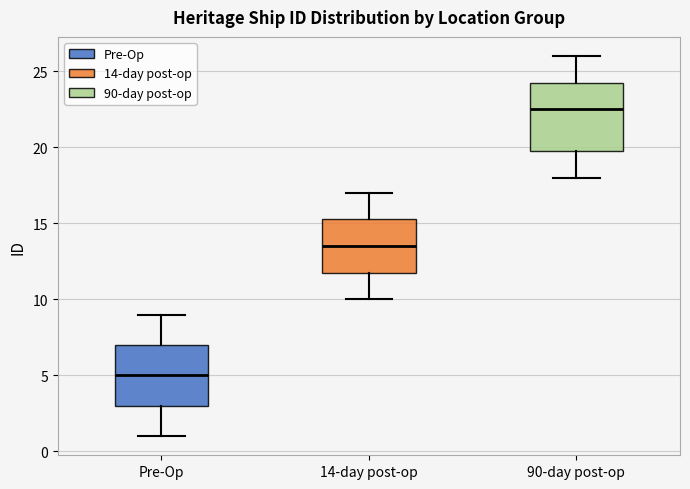

Comparing the boxes themselves (not the whiskers), which one is the tallest?

90-day post-op